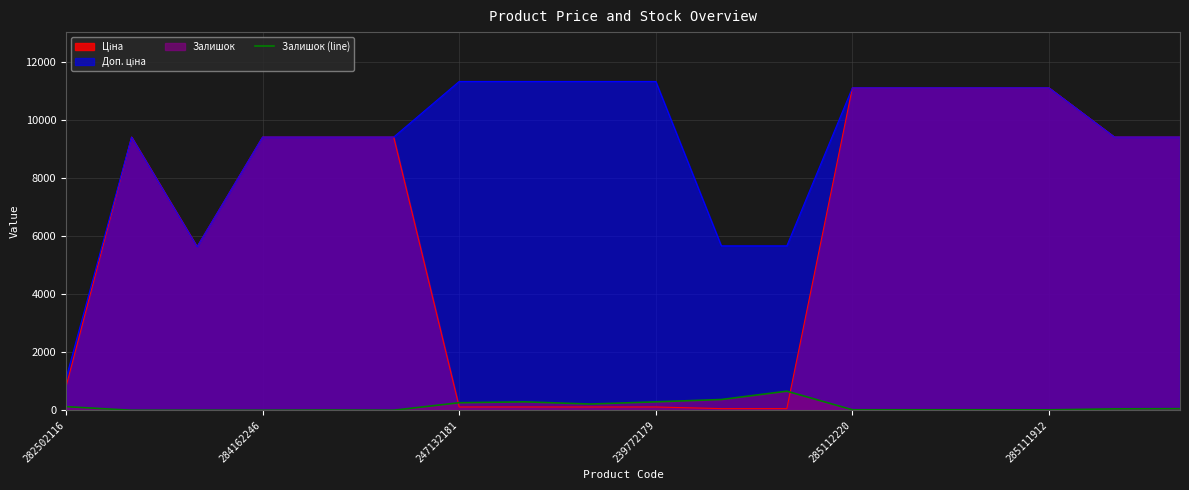

How many points are lower than both their immediate neighbors (excluding endpoints)?

5